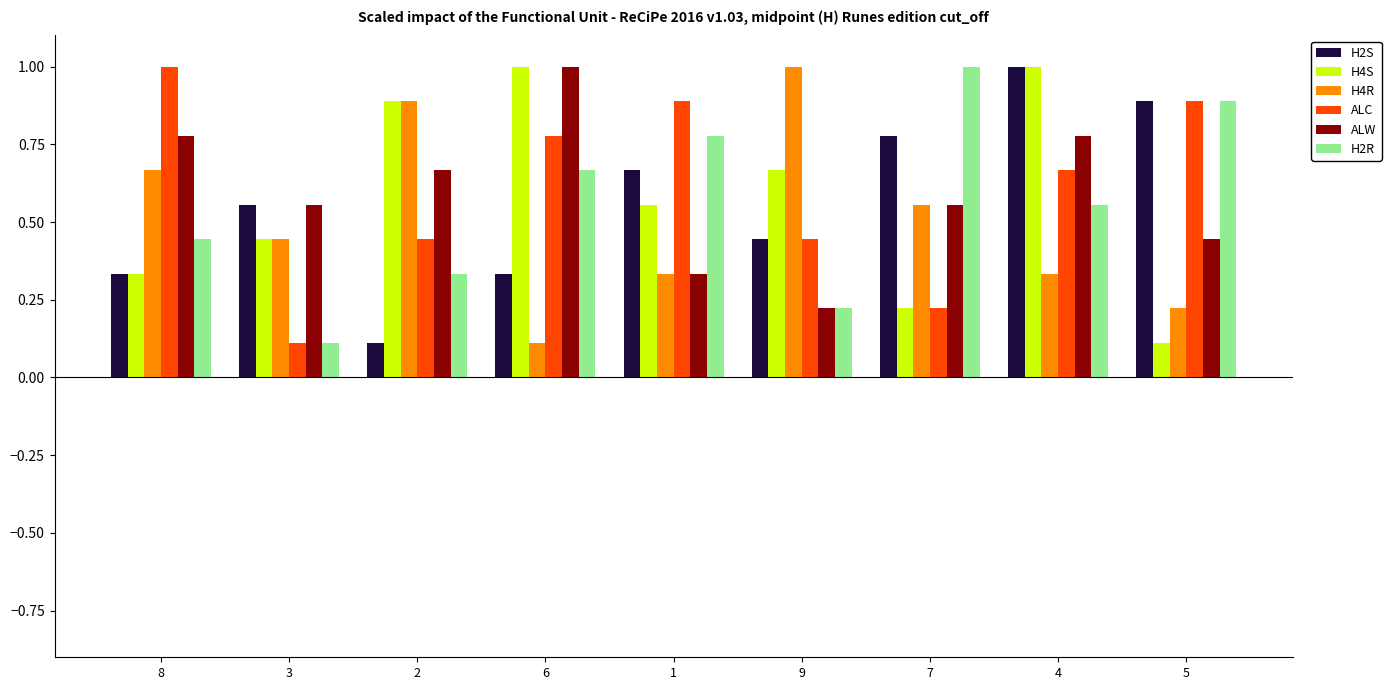

What is the sum of all H4R values?

4.6